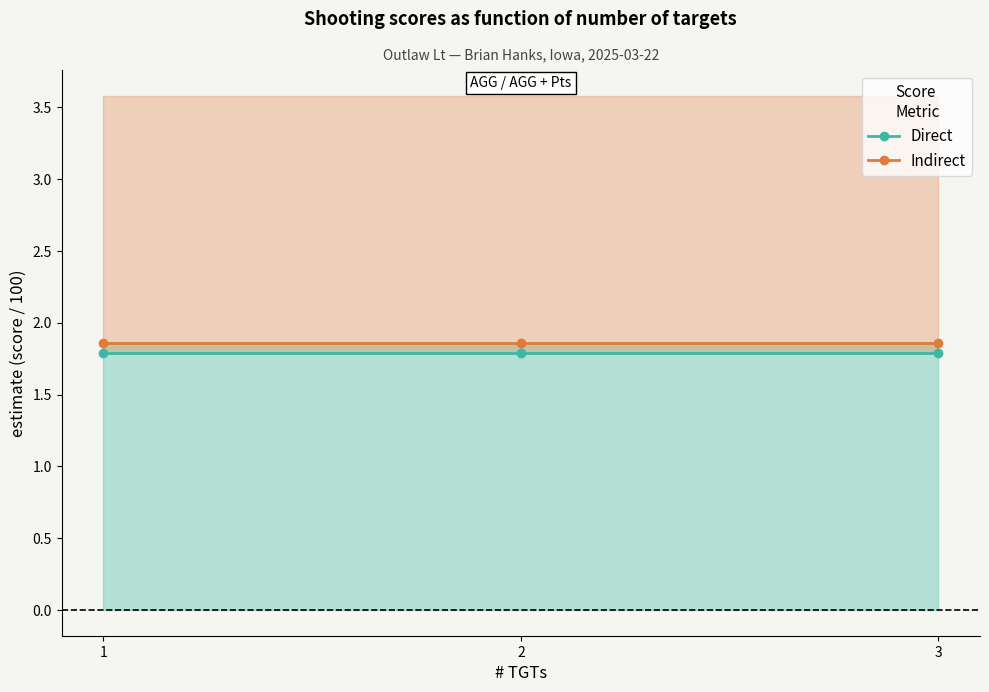

What is the approximate value of Direct at 3?

1.8